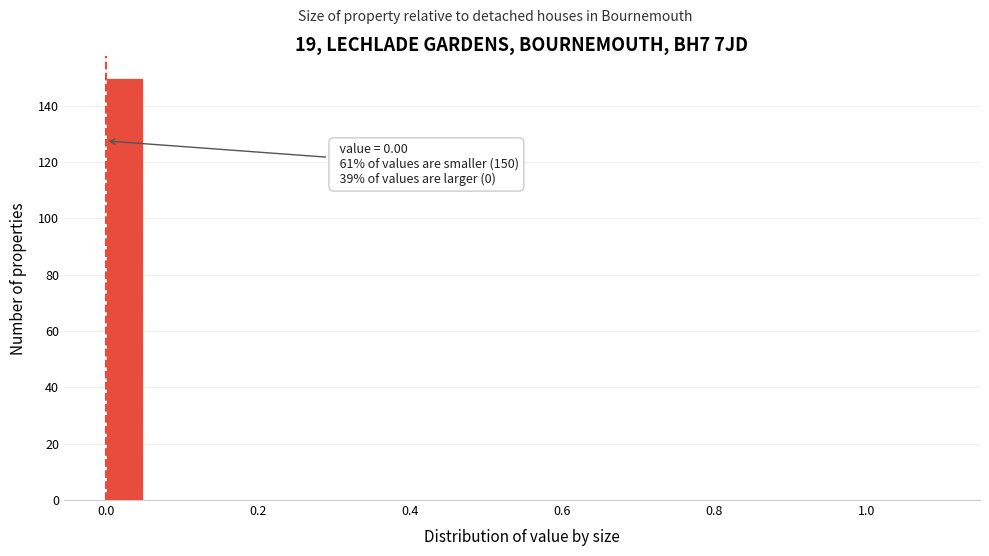

Read against the x-axis, roughly where is the centre of the tallest bar?

0.02